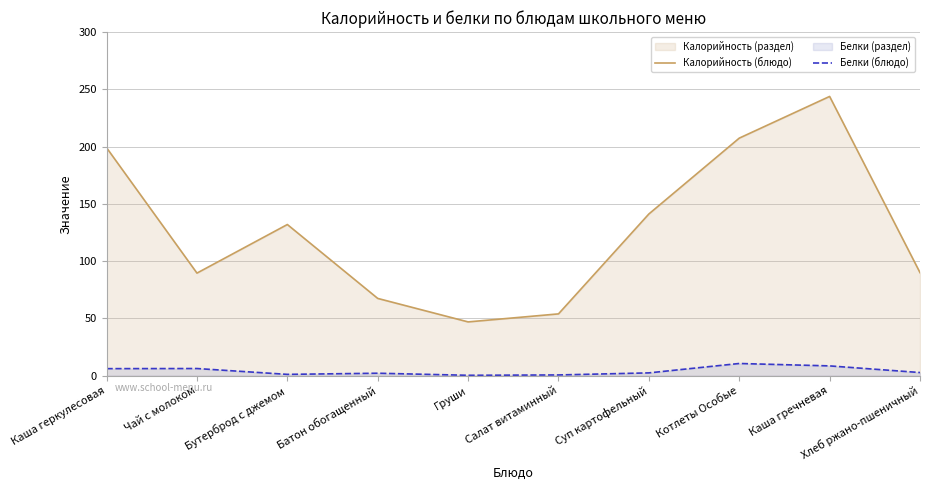

Which series has the widest spread of values?

Калорийность (блюдо)